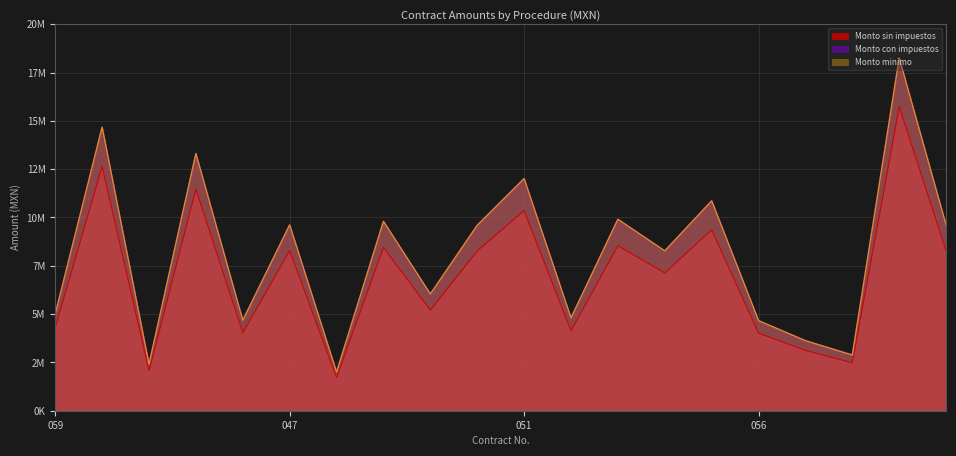

What value does the Monto minimo series have at 046?

4677105.0